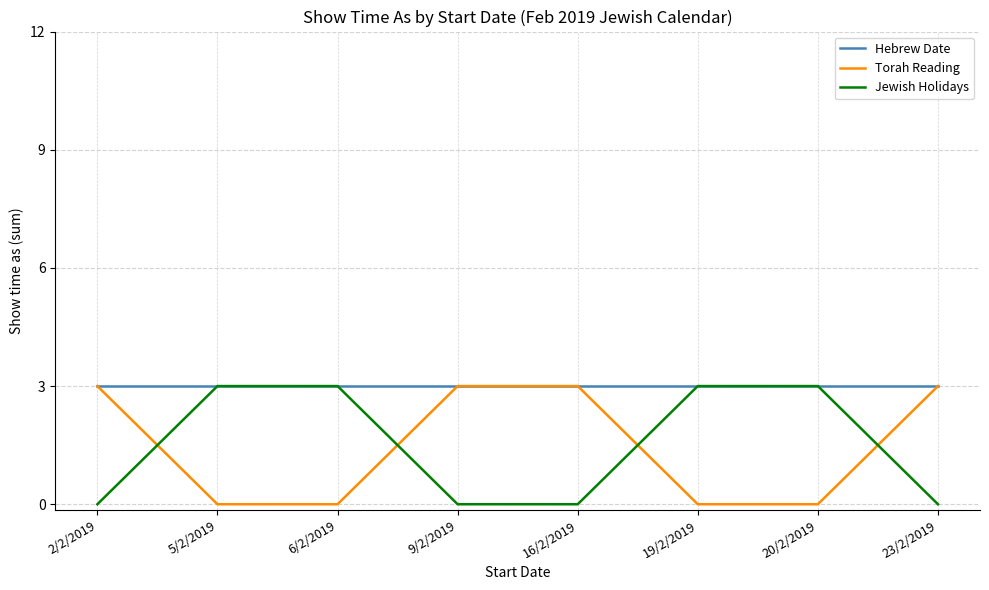

The value of Torah Reading at 19/2/2019 is -1. True or false?

False